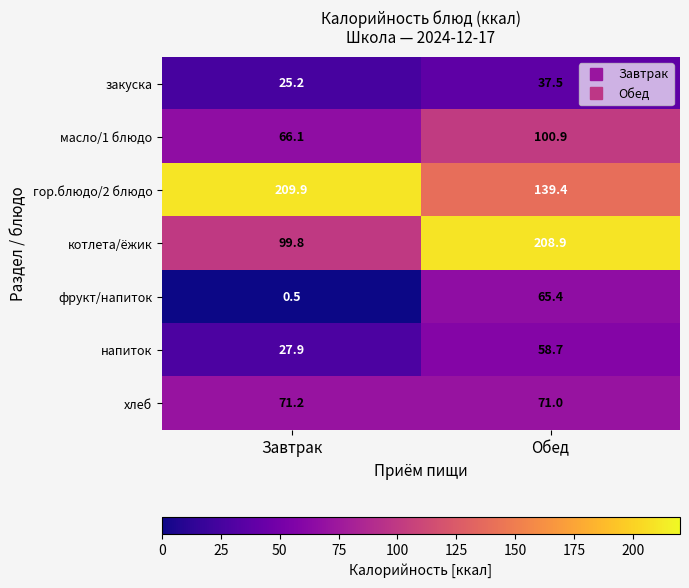

At which label is напиток closest to 43?

Завтрак